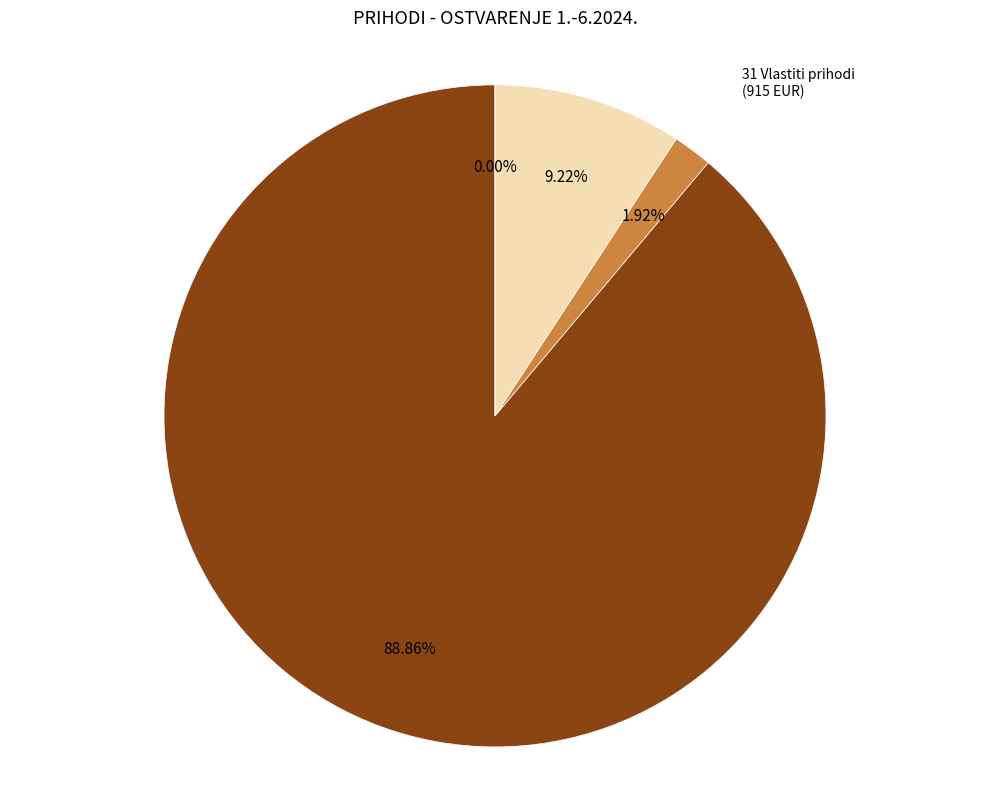

Is the sum of 52 Pomoći EU and 11 Opći prihodi i primici greater than half?

Yes